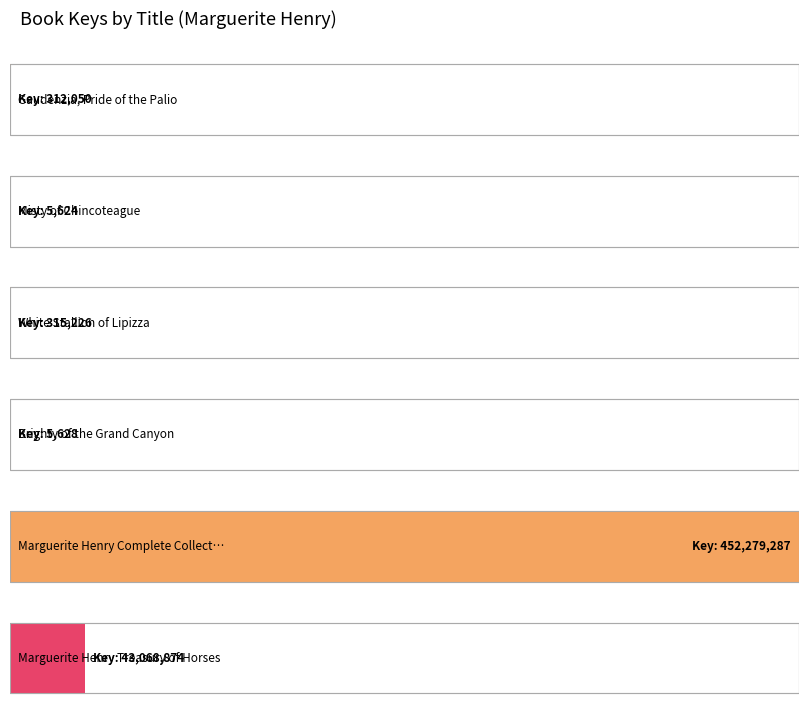

What is the change in value from Gaudenzia, Pride of the Palio to Brighty of the Grand Canyon?

-306422